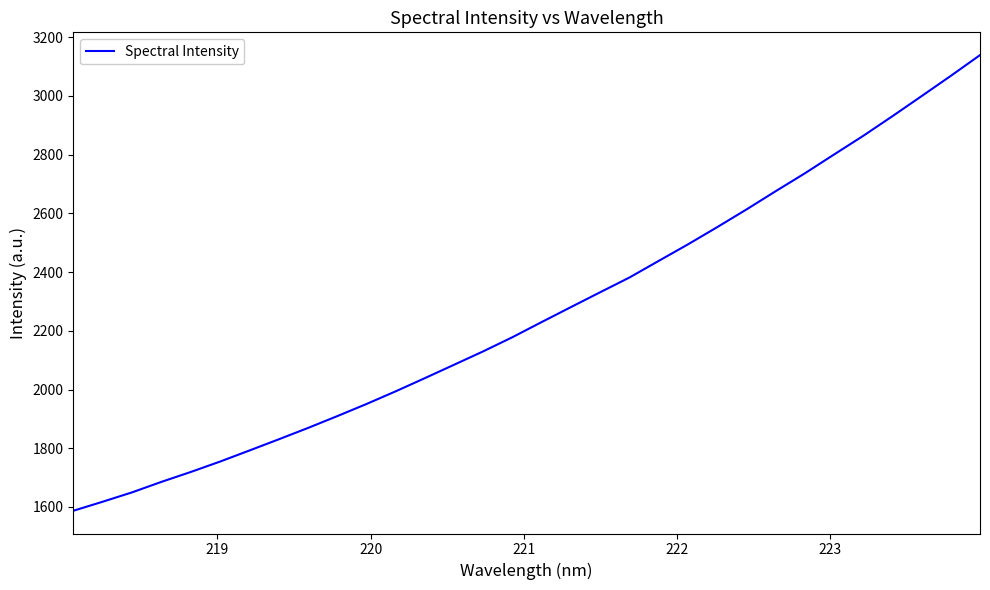

What is the difference between the maximum and minimum values?

1552.2